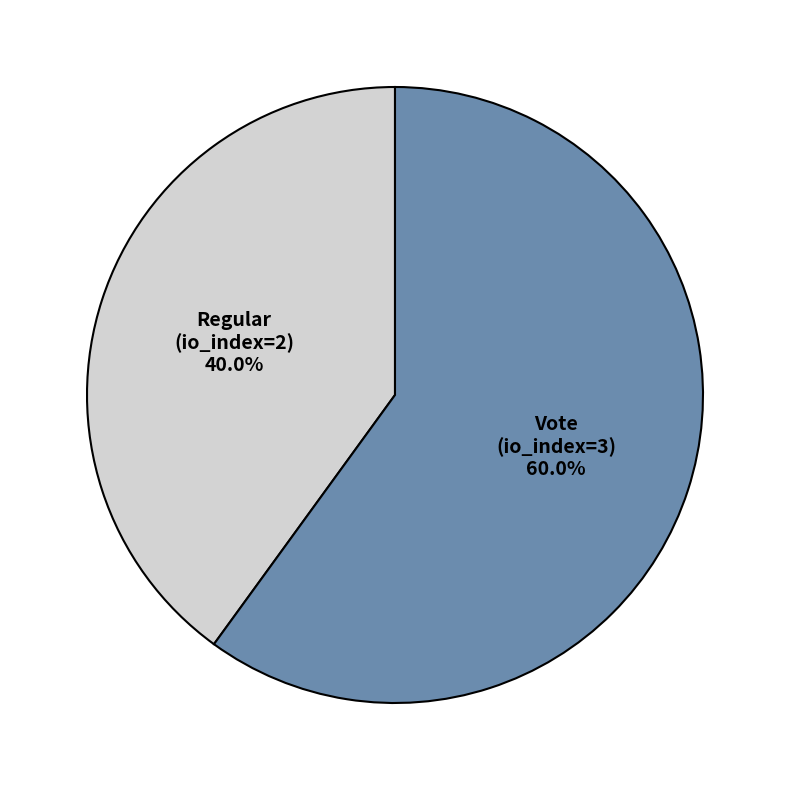

Between Vote (io_index=3) and Regular (io_index=2), which is larger?

Vote (io_index=3)